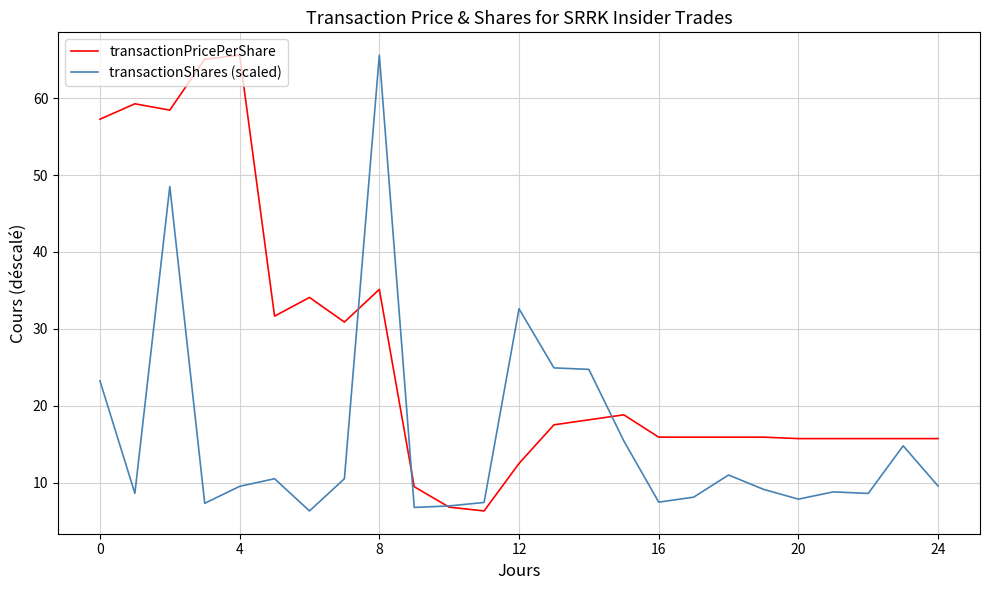

What is the highest value of the transactionPricePerShare series?

65.6